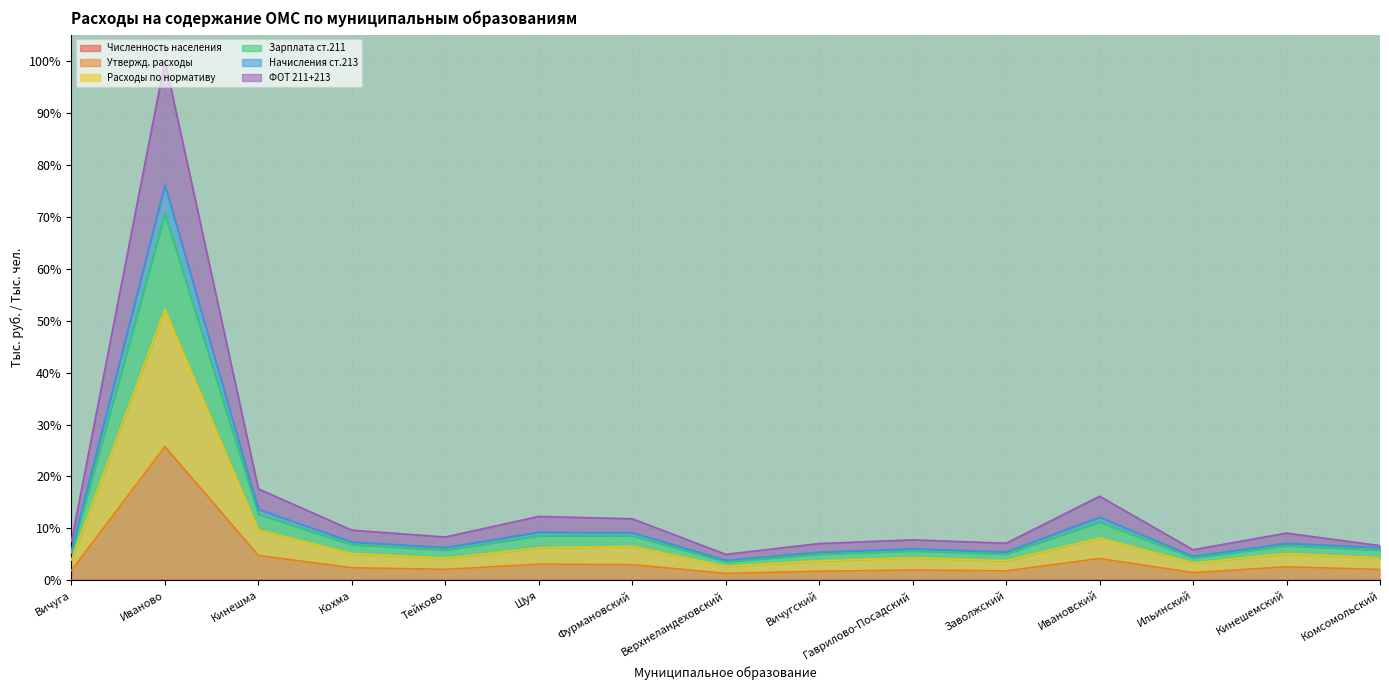

The value of ФОТ 211+213 at Тейково is 13.7. True or false?

False